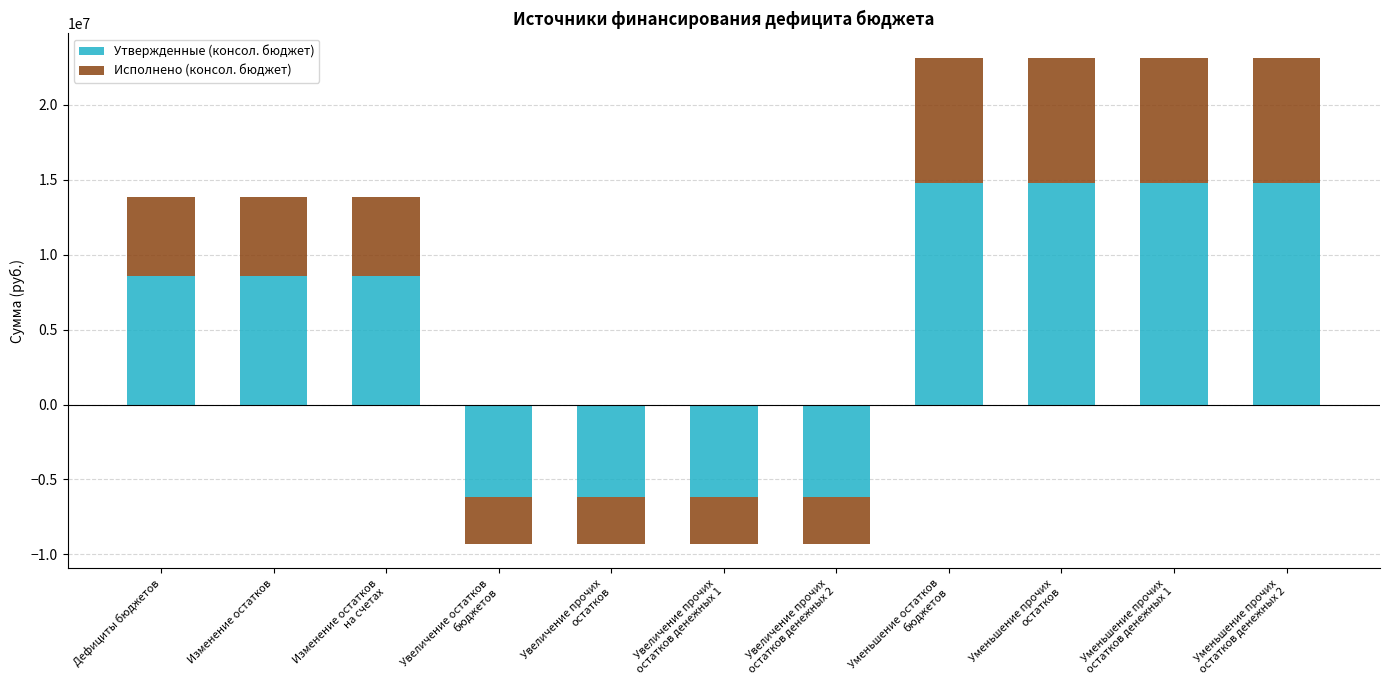

At which label does Утвержденные (консол. бюджет) reach its minimum?

Увеличение остатков
бюджетов